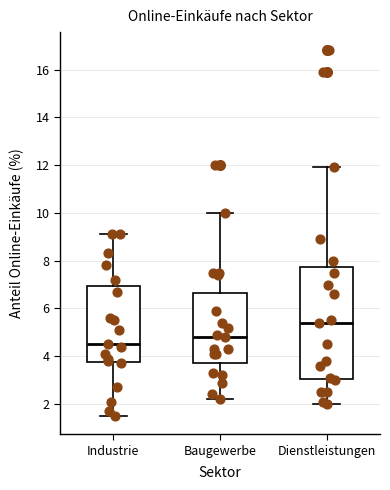

Where does the median line of the box for Industrie sit on the y-axis? The values are not printed on the chart, so give them approximately, as read against the axis.

4.6